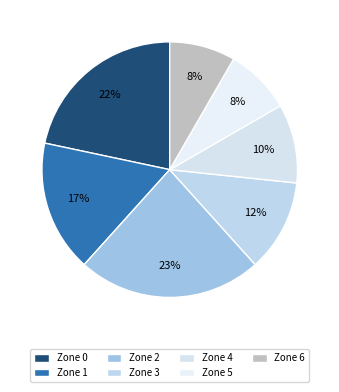

Is it true that Zone 6 is 1% of the pie?

False